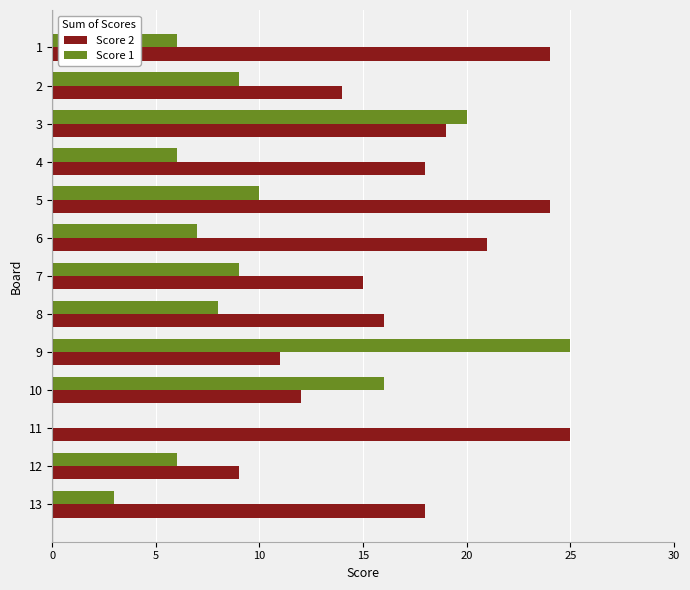

What is the maximum value for Score 1?

25